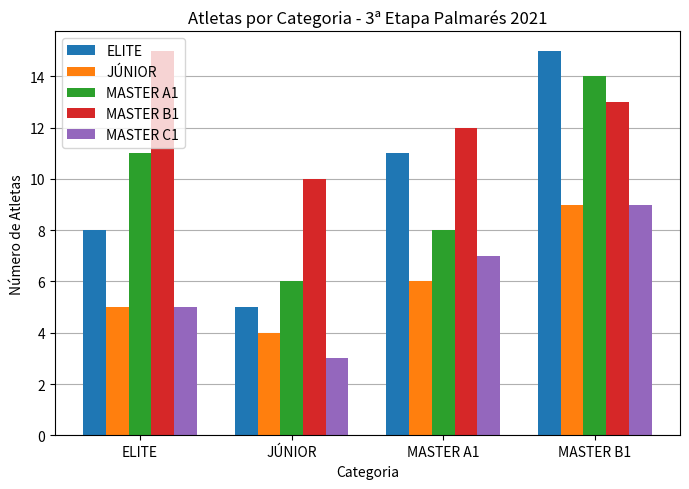

Is the value of JÚNIOR at MASTER A1 greater than the value of MASTER B1 at MASTER A1?

No